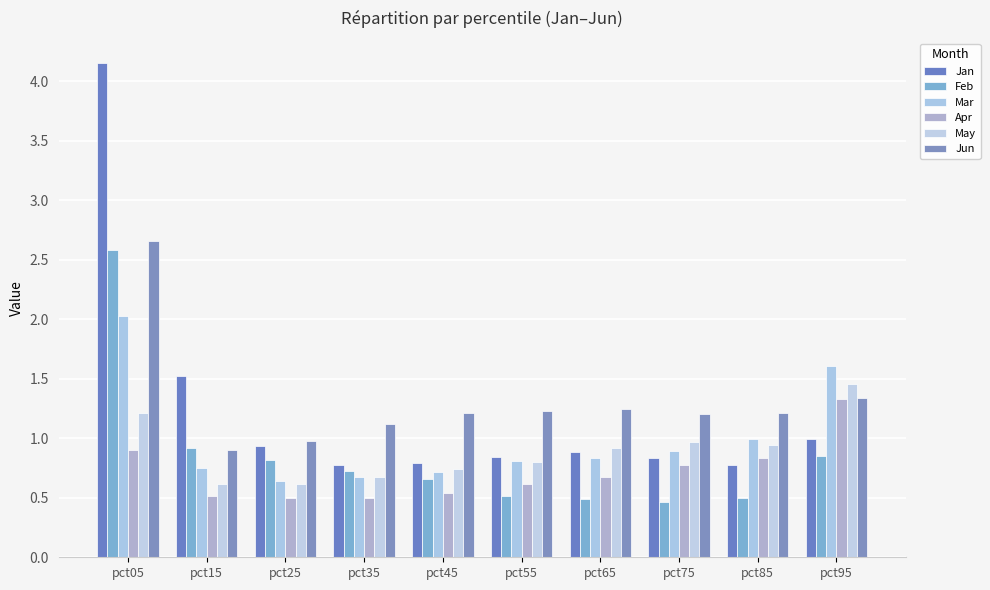

The Feb series shows 0.3 at pct95. True or false?

False